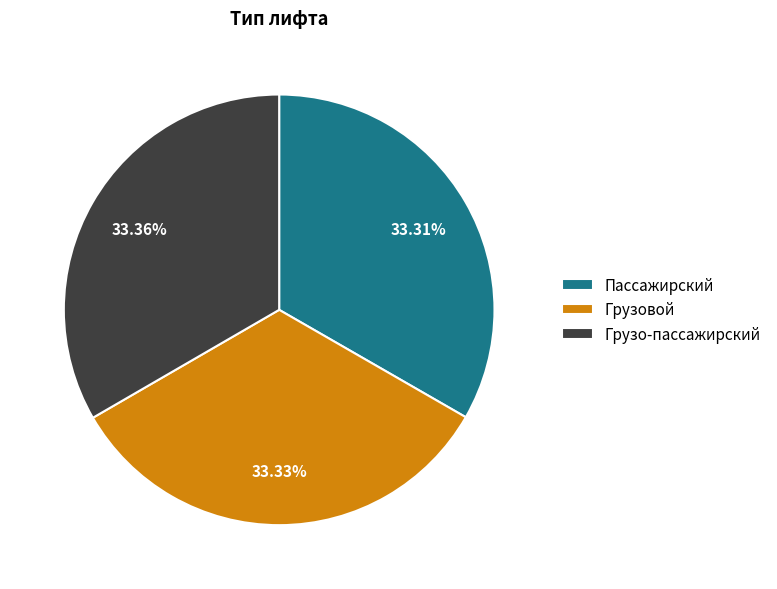

What portion of the pie excludes Пассажирский?

66.7%